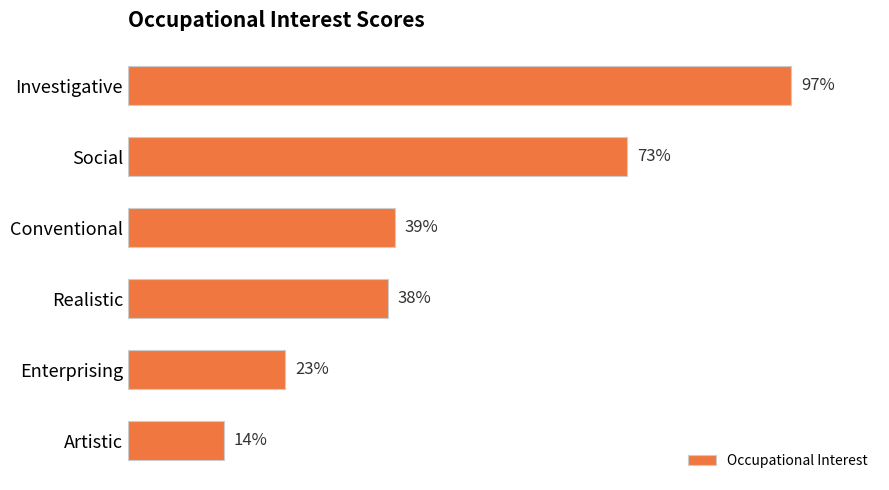

What is the label of the 6th bar from the top?

Artistic